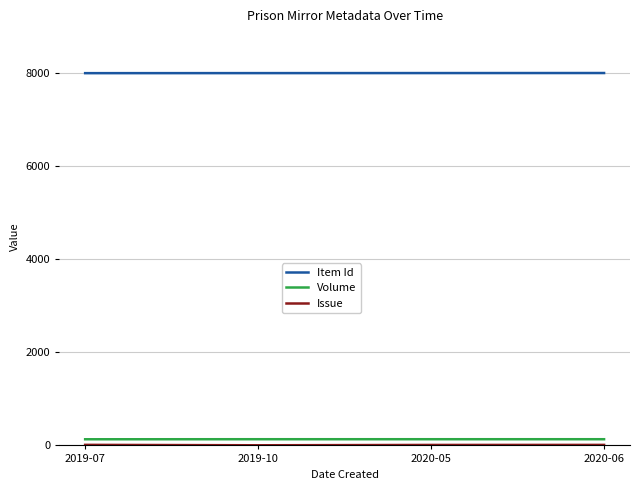

Is this an area chart (filled region under the line)?

No